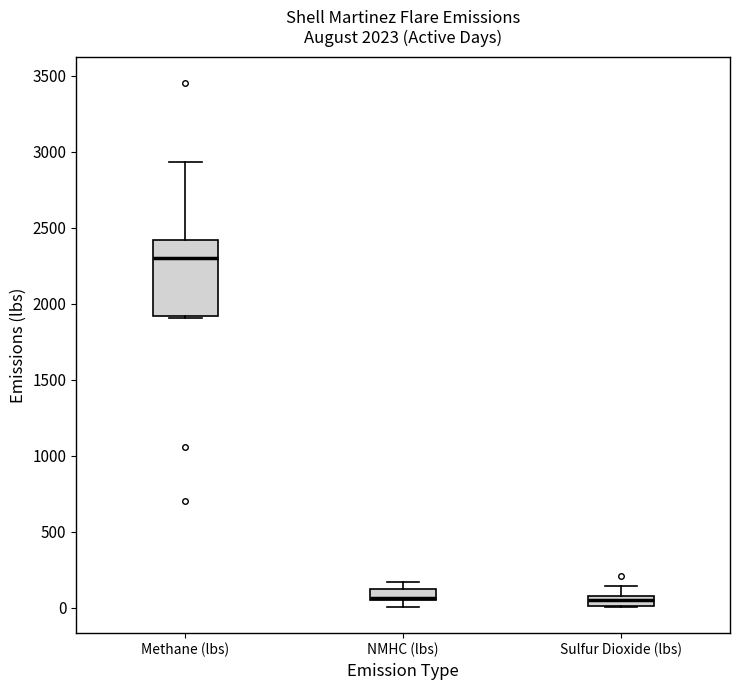

Where does the upper whisker of the box for Sulfur Dioxide (lbs) end on the y-axis? The values are not printed on the chart, so give them approximately, as read against the axis.

150